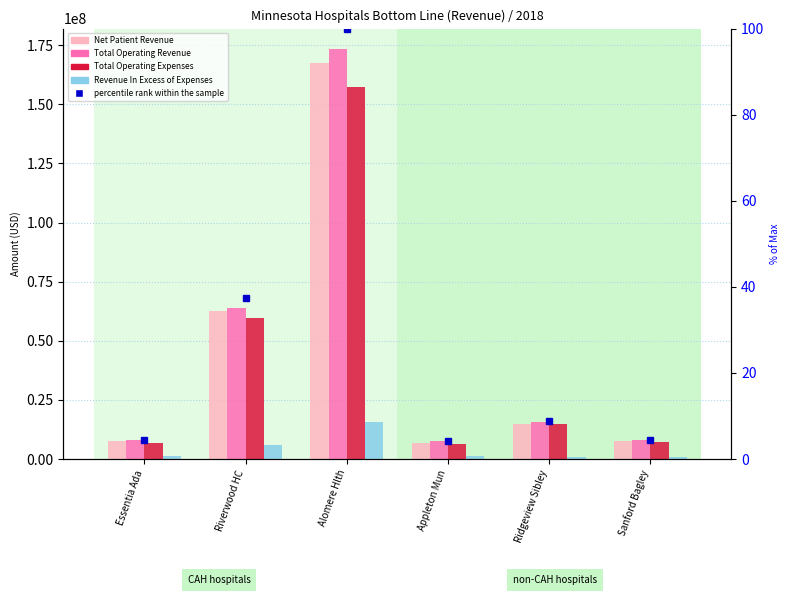

Is the value of Total Operating Revenue at Appleton Mun greater than the value of Net Patient Revenue at Sanford Bagley?

No